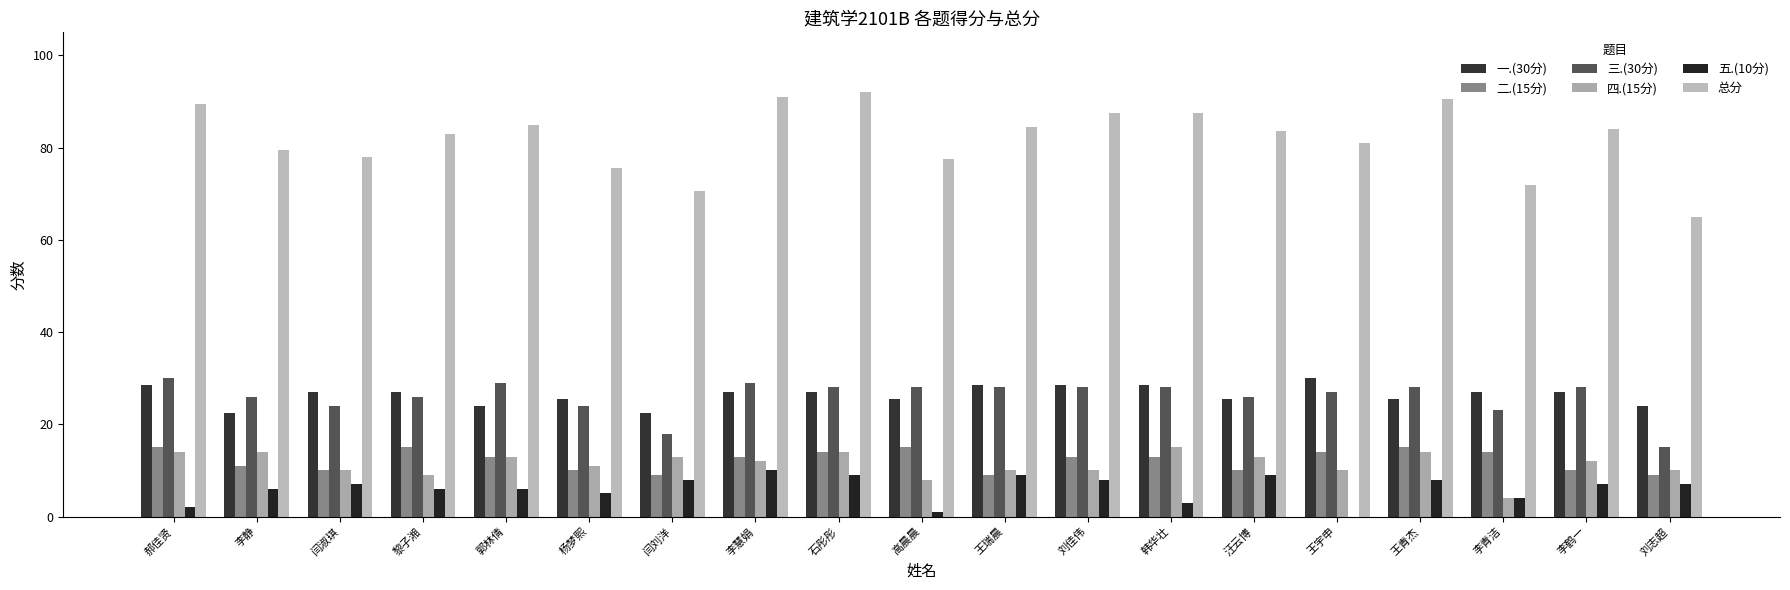

What is the label of the 19th bar from the left?

刘志超